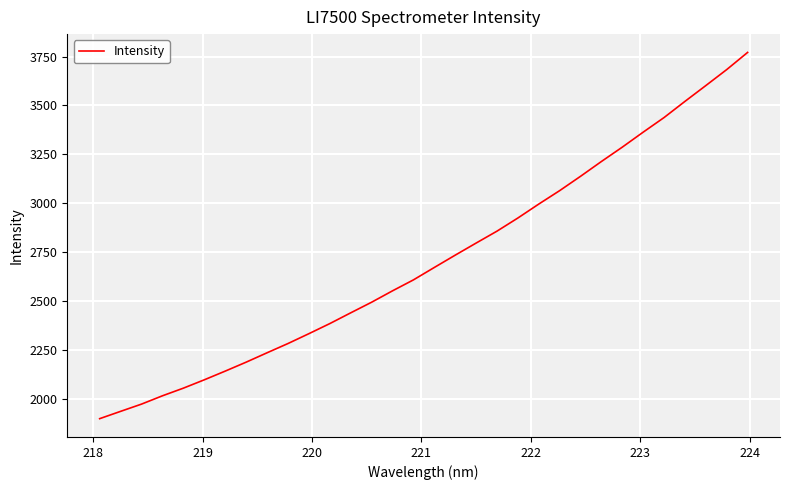

What is the difference between the maximum and minimum values?

1872.9